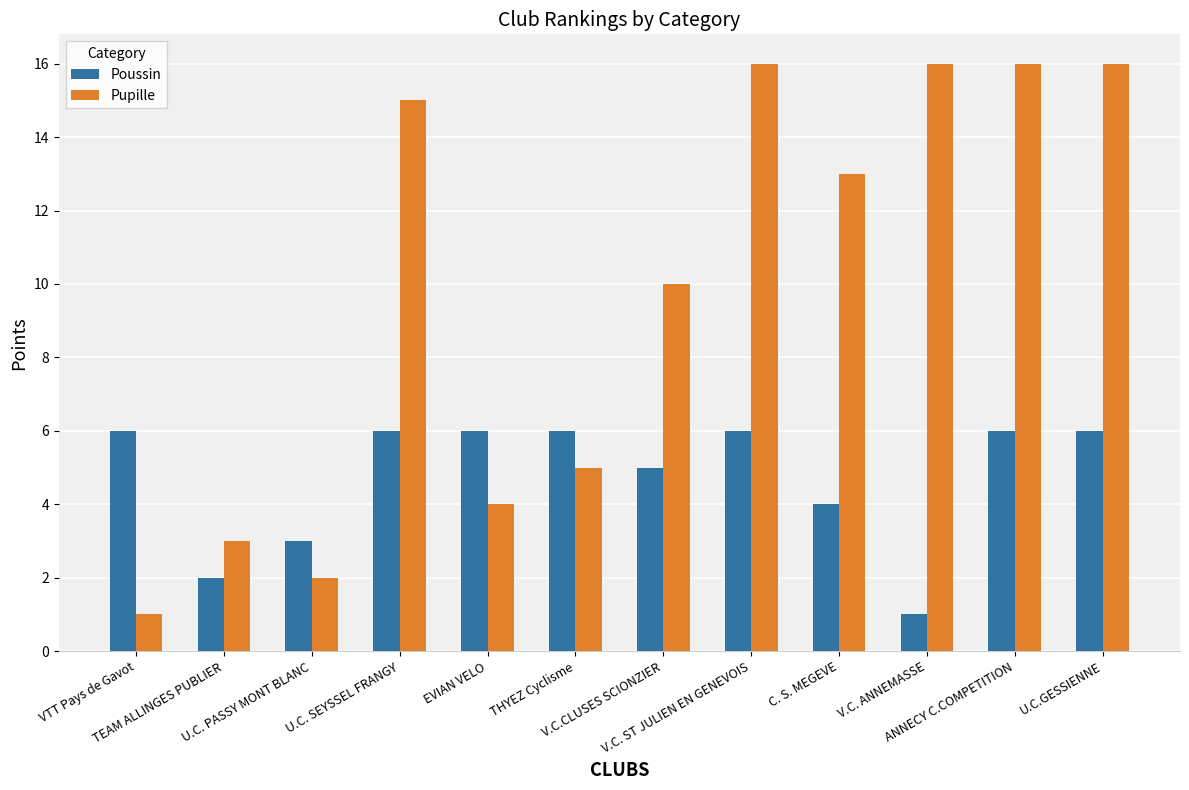

At how many categories does at least one series exceed 7?

7